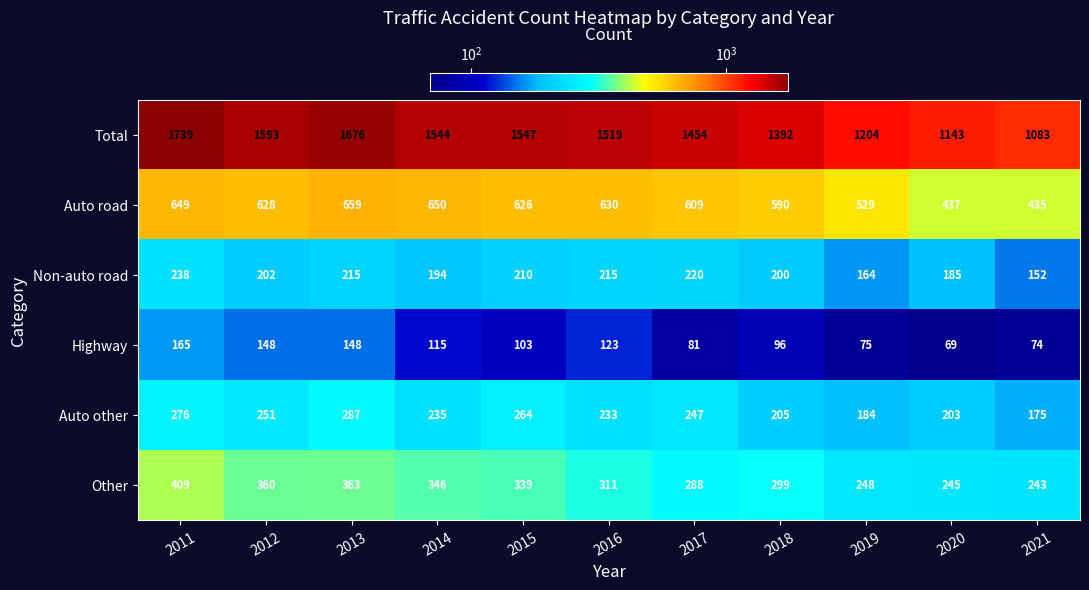

How many values in the Auto other series are below 235?

5